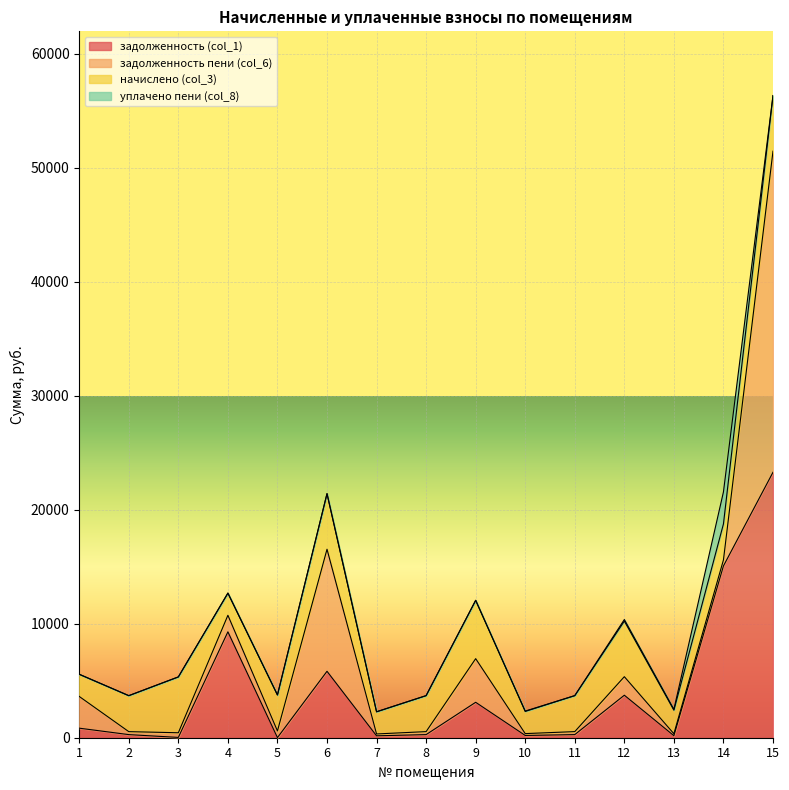

Reading left to right, transcribe all the data shown in this chart.

задолженность (col_1): 1=837.4	2=272.6	3=27.2	4=9290.4	5=9.6	6=5828.4	7=167.9	8=272.4	9=3108.5	10=198.9	11=272.9	12=3728.7	13=177.9	14=15072.6	15=23291.0
задолженность пени (col_6): 1=2783.3	2=260.8	3=408.2	4=1451.2	5=585.3	6=10706.9	7=162.2	8=263.1	9=3828.5	10=162.2	11=263.1	12=1626.2	13=171.8	14=526.2	15=28169.5
начислено (col_3): 1=1945.9	2=3157.1	3=4898.9	4=1945.9	5=3157.1	6=4878.5	7=1945.9	8=3157.1	9=5116.6	10=1945.9	11=3157.1	12=4878.5	13=2061.6	14=3157.1	15=4878.5
уплачено пени (col_8): 1=0.0	2=0.0	3=0.0	4=0.0	5=0.0	6=0.0	7=0.1	8=0.1	9=0.0	10=31.0	11=1.3	12=135.1	13=79.4	14=2809.3	15=0.0